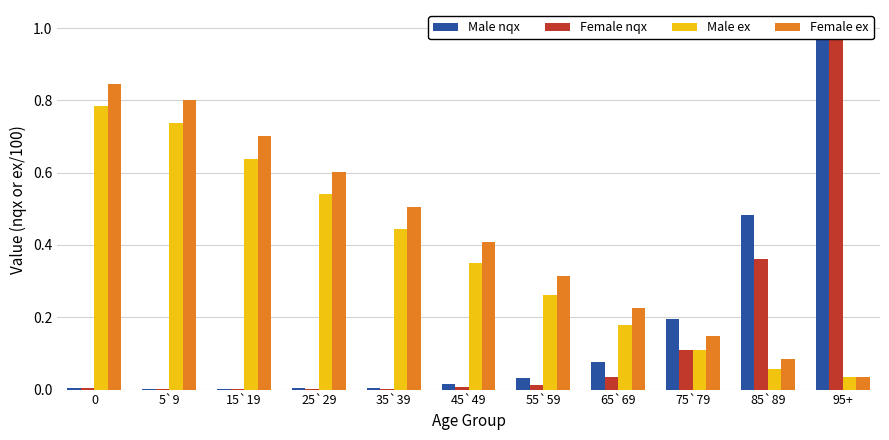

What is the average value of the Male ex series?

0.4